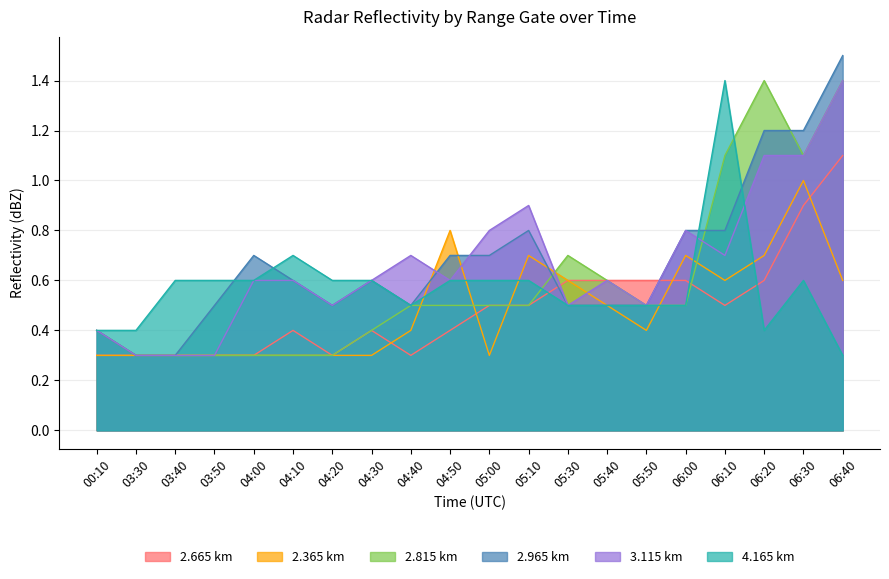

What is the difference between the highest and lowest values at 04:20?

0.3